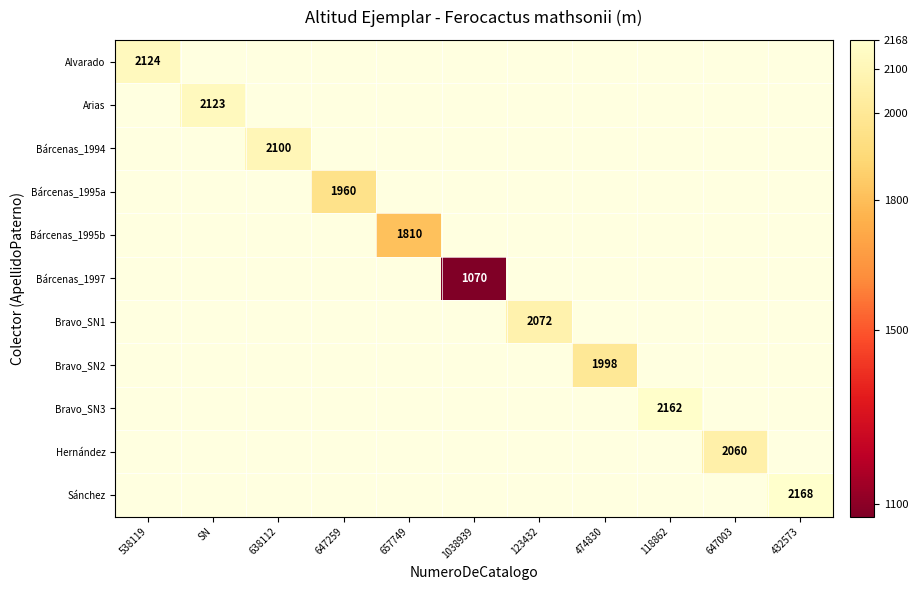

How many series are shown in this chart?

11